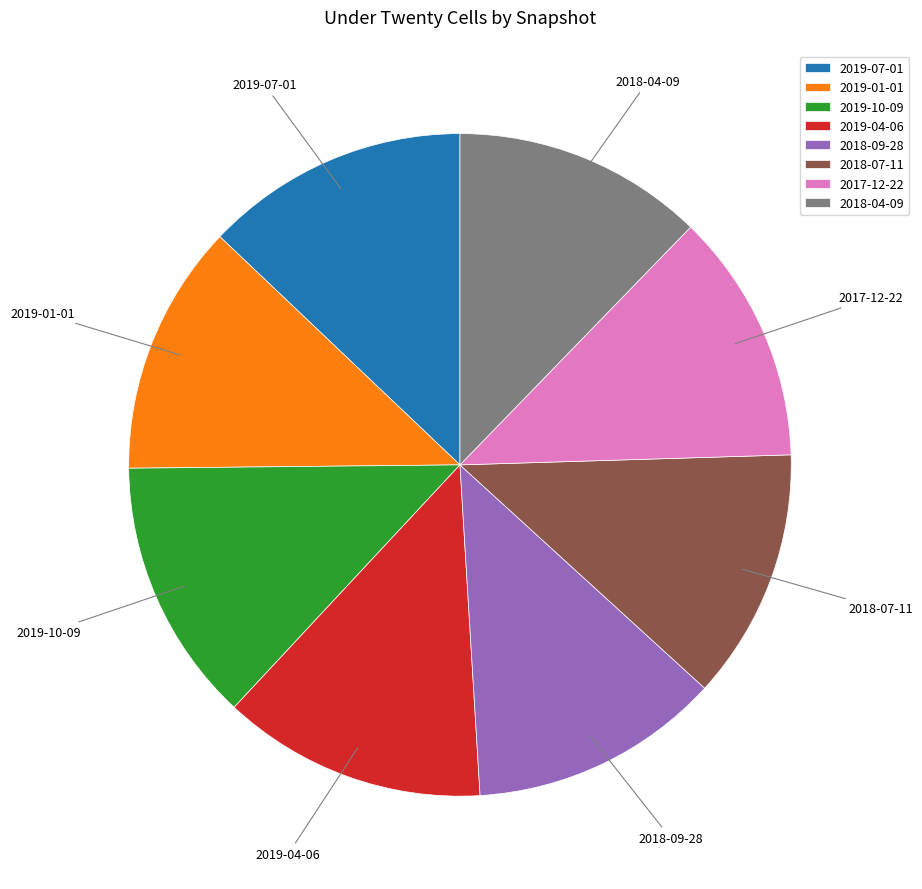

Is there any slice that represents more than half of the pie?

No